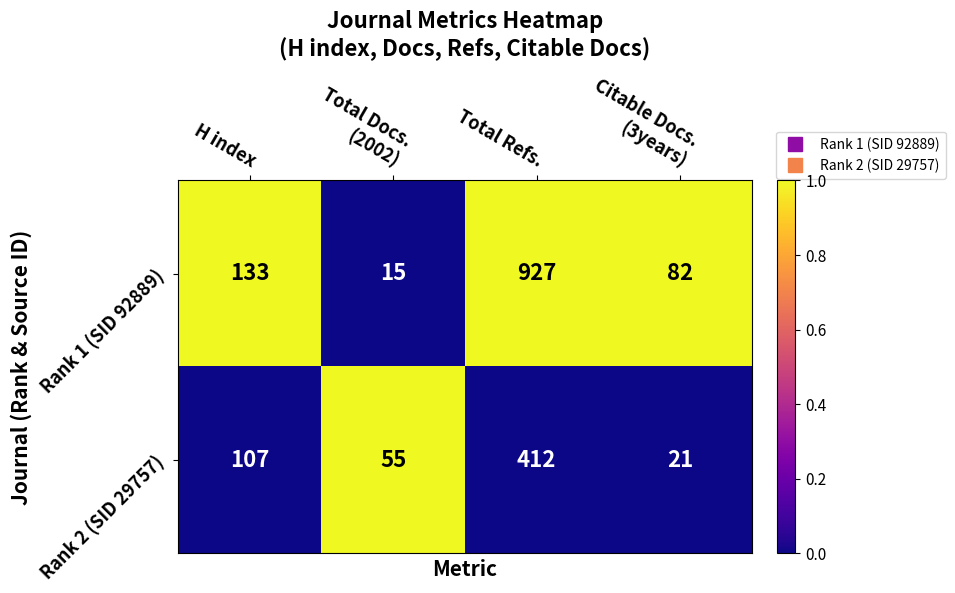

At which label is Rank 2 (SID 29757) closest to 216?

H index